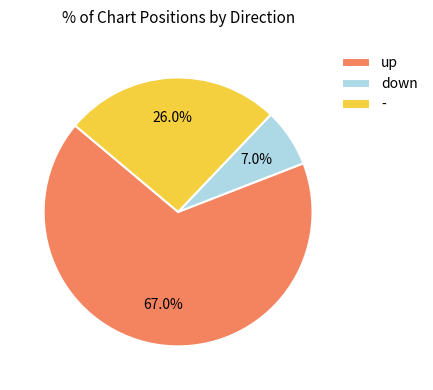

How many slices are in this pie chart?

3